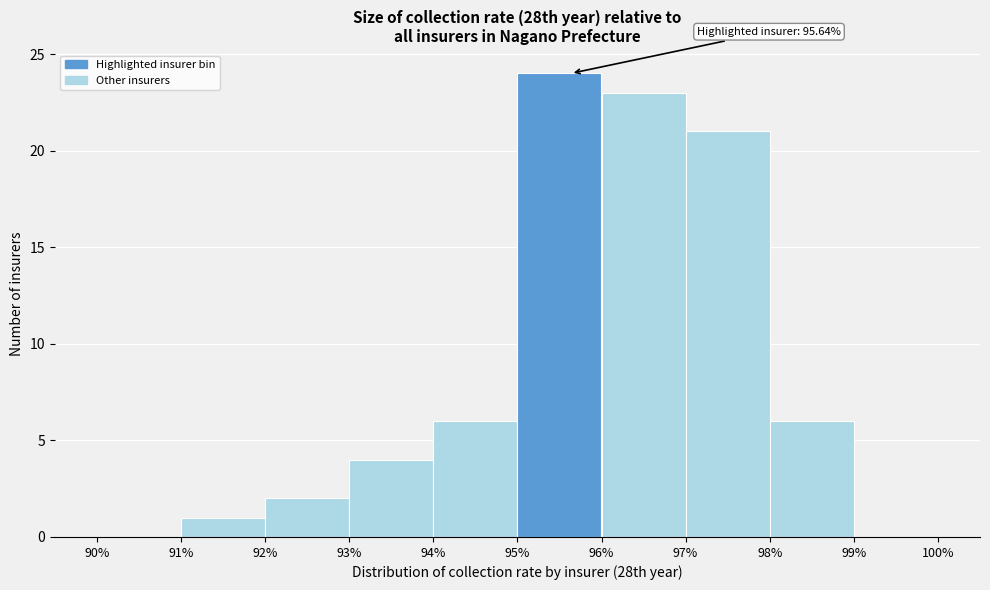

Over which range of the x-axis is the bar tallest?

95% to 96%